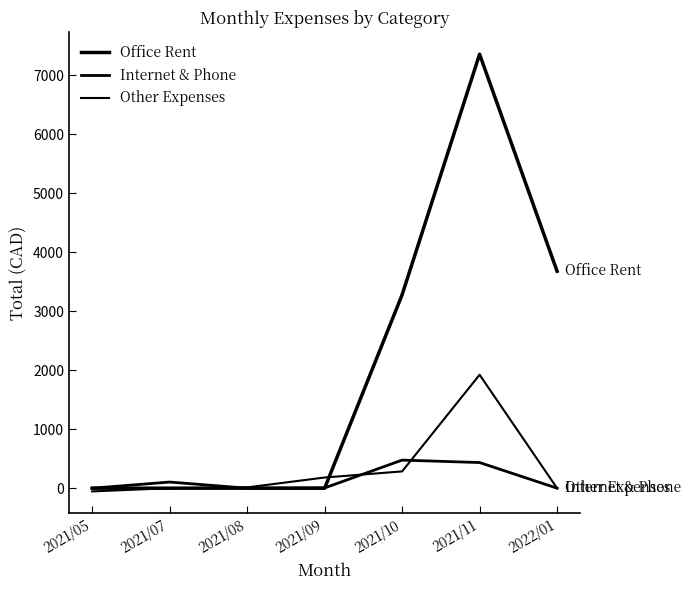

What position from the left is 2021/08?

3